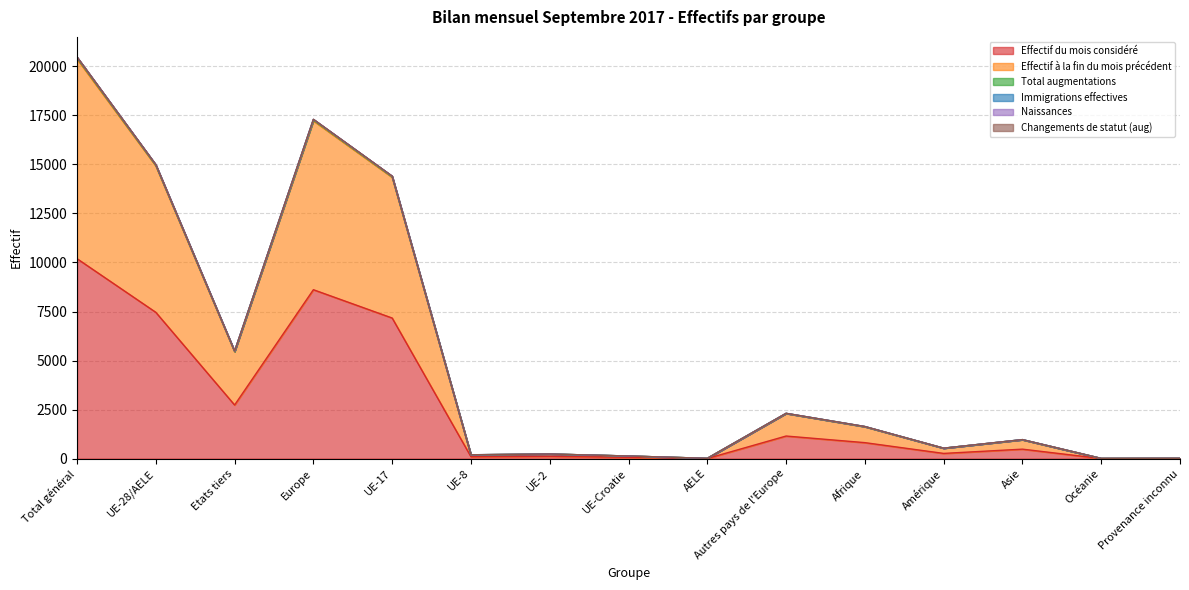

True or false: Effectif à la fin du mois précédent and Immigrations effectives intersect in this chart.

False